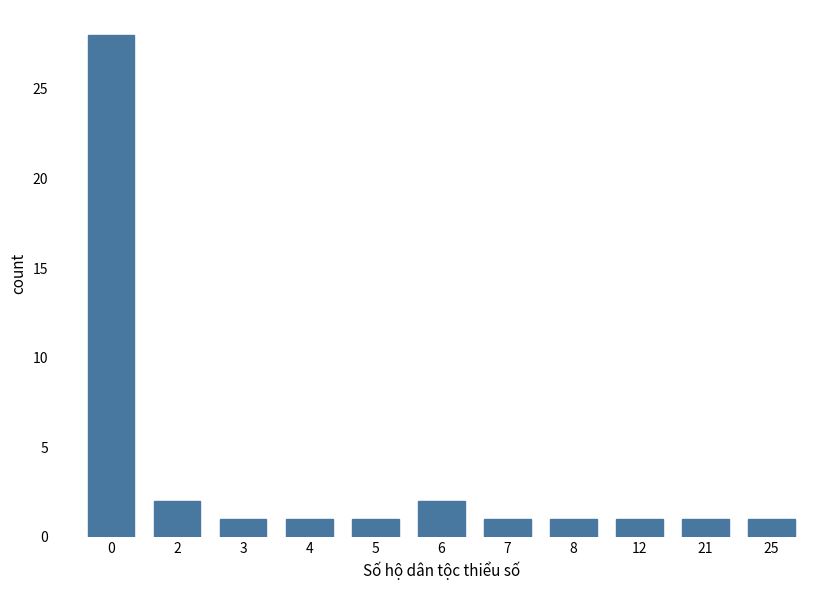

Reading left to right, extract all data points from this chart.

28	2	1	1	1	2	1	1	1	1	1